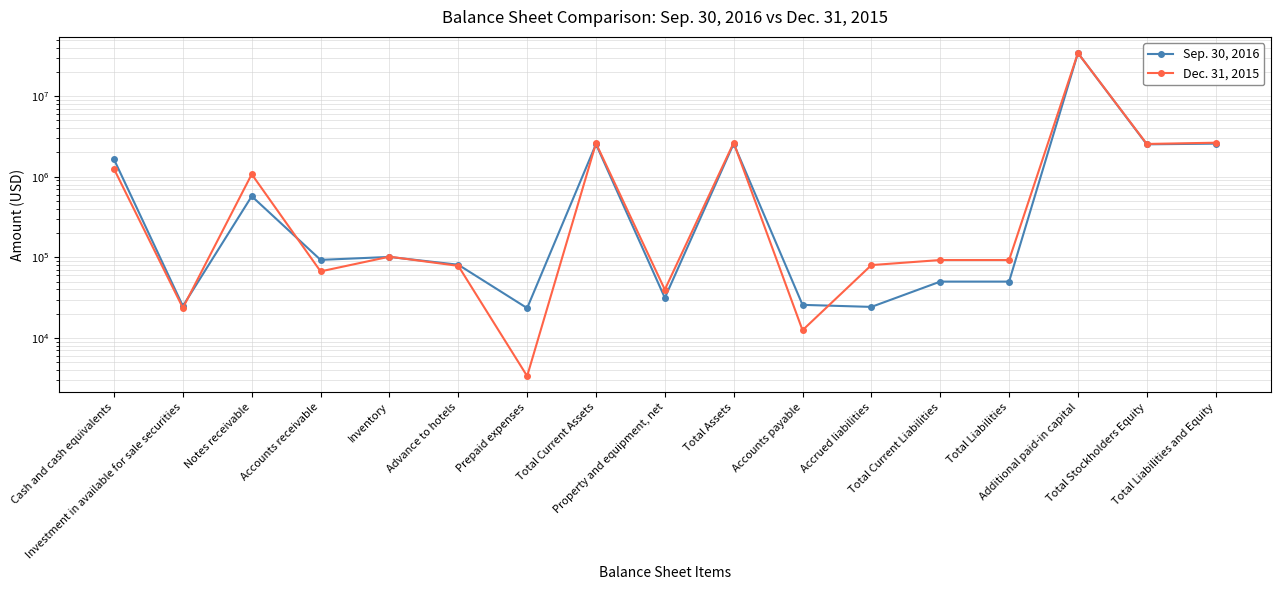

What is the value of the Sep. 30, 2016 point at the 8th from the left?

2535991